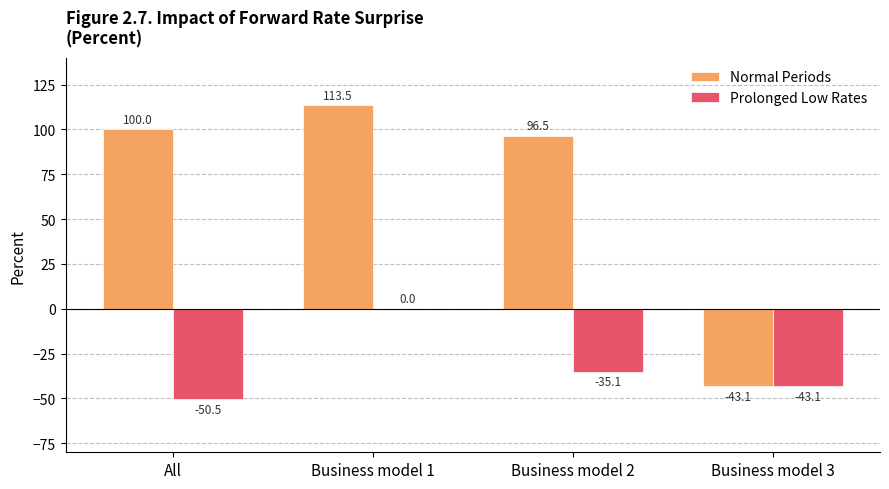

At which label is Normal Periods closest to 35?

Business model 2